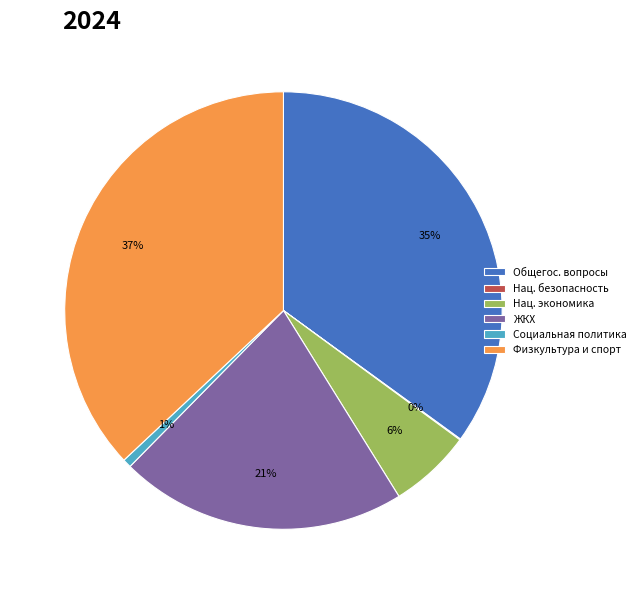

Is there any slice that represents more than half of the pie?

No